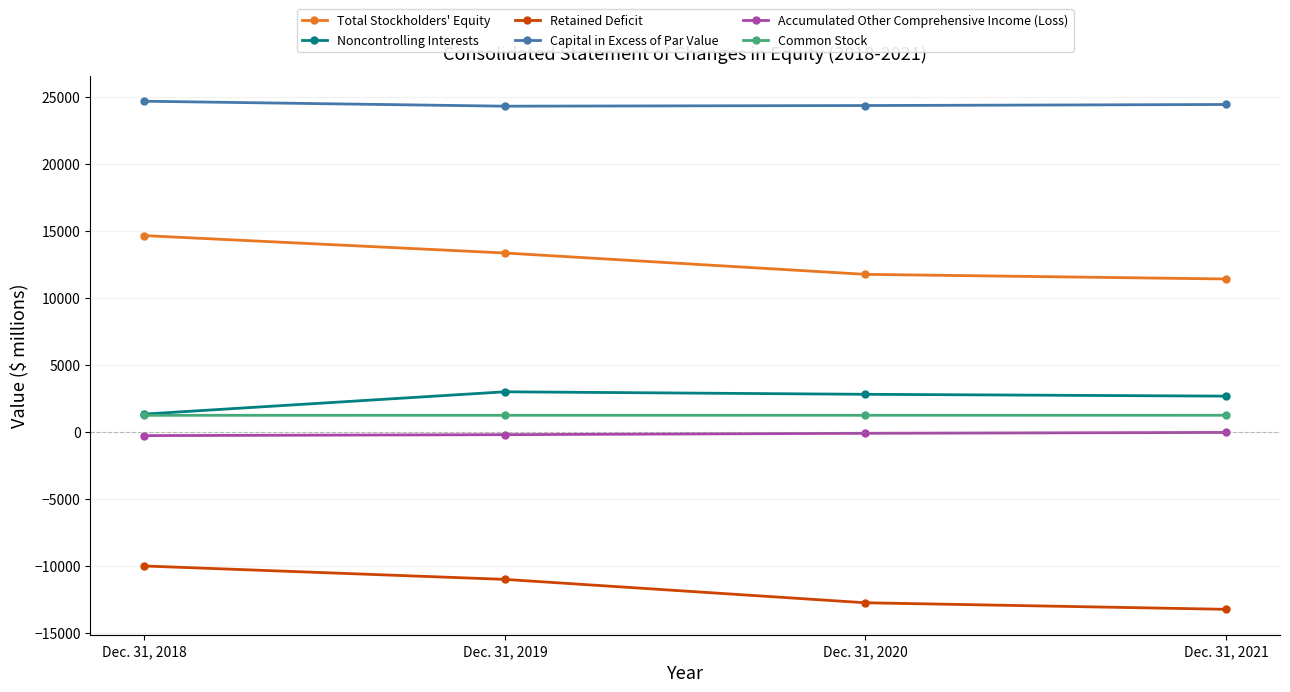

How many distinct data groups are displayed?

6